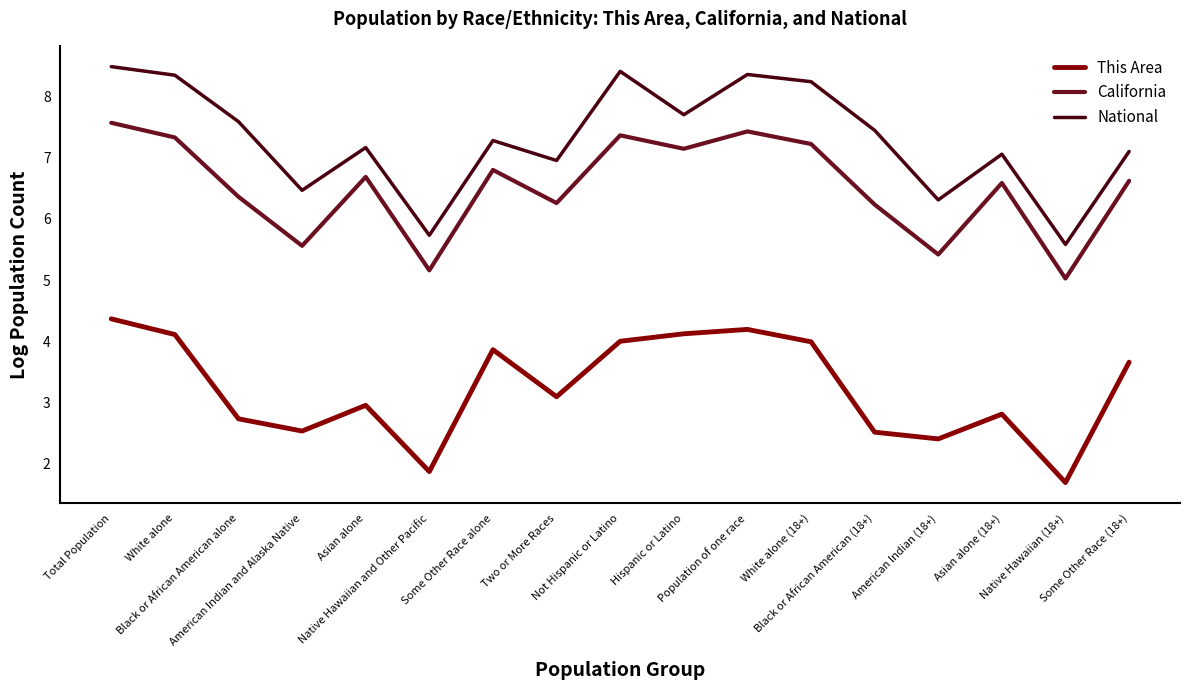

Rank the series by their average value, from highest to lowest.

National, California, This Area